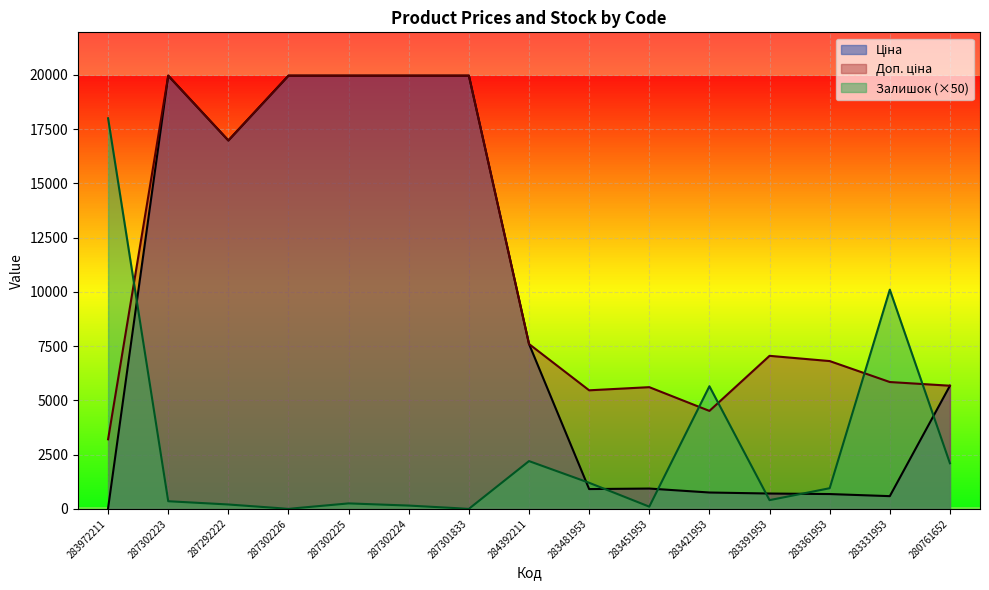

True or false: Залишок has a value of 10100.0 at 283331953.

True